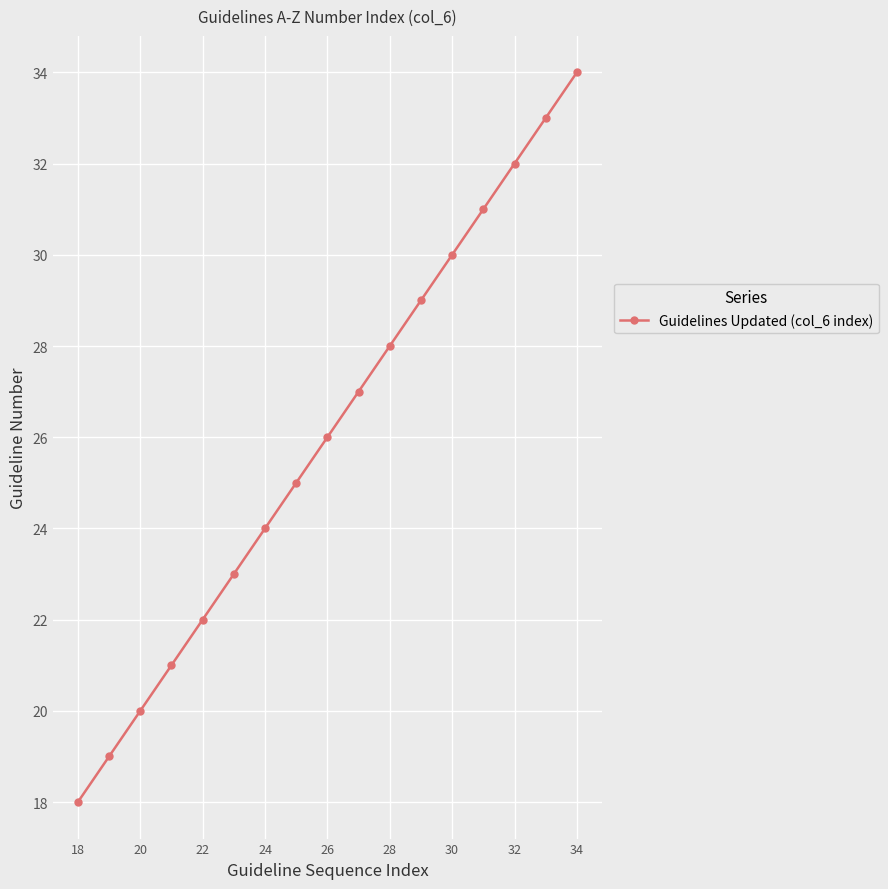

What is the value of the 15th point from the left?

32